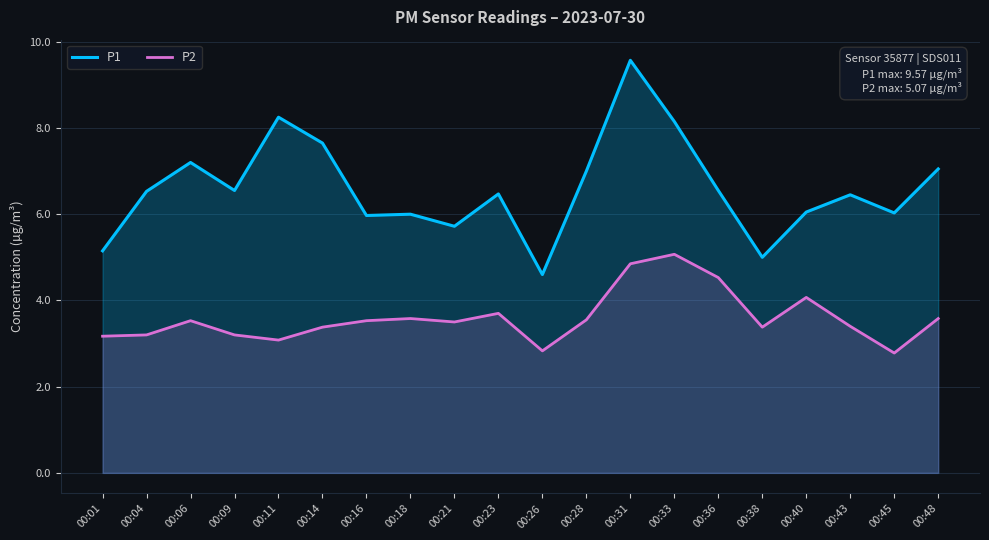

Reading left to right, list all the values displayed in this chart.

P1: 00:01=5.2	00:04=6.5	00:06=7.2	00:09=6.5	00:11=8.2	00:14=7.7	00:16=6.0	00:18=6.0	00:21=5.7	00:23=6.5	00:26=4.6	00:28=7.0	00:31=9.6	00:33=8.2	00:36=6.5	00:38=5.0	00:40=6.0	00:43=6.5	00:45=6.0	00:48=7.0
P2: 00:01=3.2	00:04=3.2	00:06=3.5	00:09=3.2	00:11=3.1	00:14=3.4	00:16=3.5	00:18=3.6	00:21=3.5	00:23=3.7	00:26=2.8	00:28=3.5	00:31=4.8	00:33=5.1	00:36=4.5	00:38=3.4	00:40=4.1	00:43=3.4	00:45=2.8	00:48=3.6